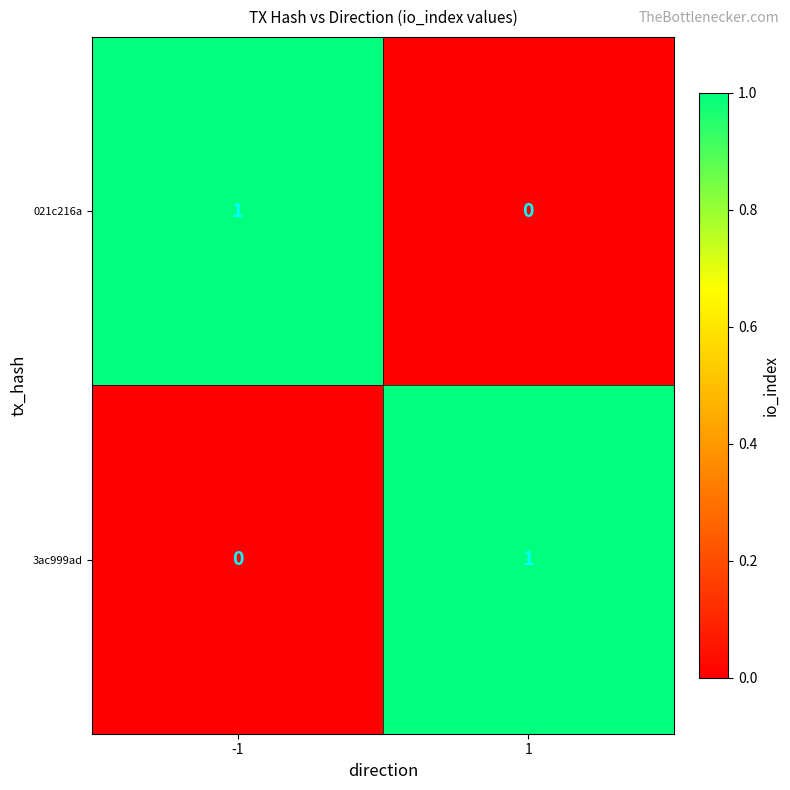

What is the total value across all series at 1?

1